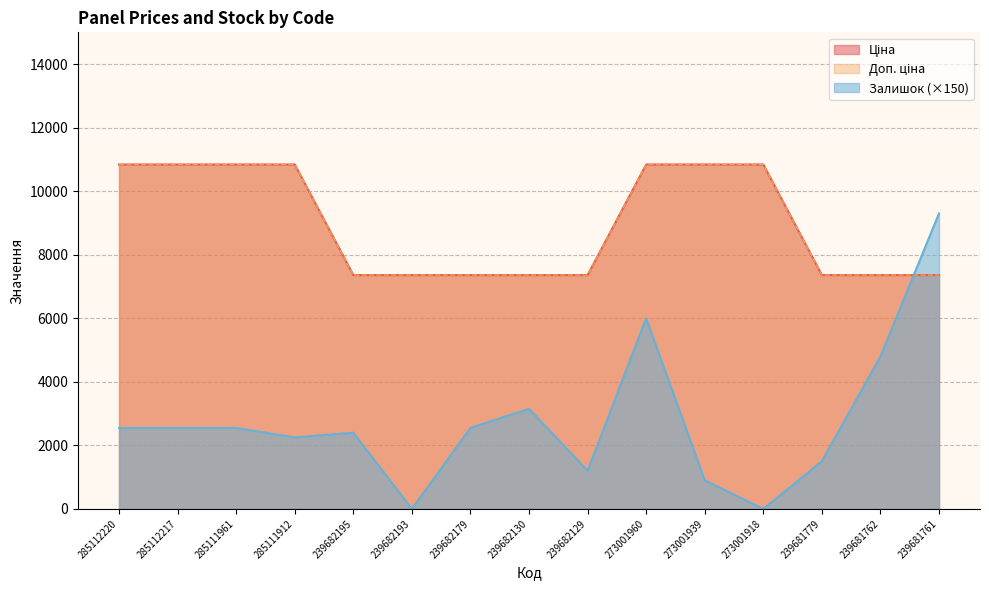

Which has a higher value, 239682130 or 239682179?

239682130